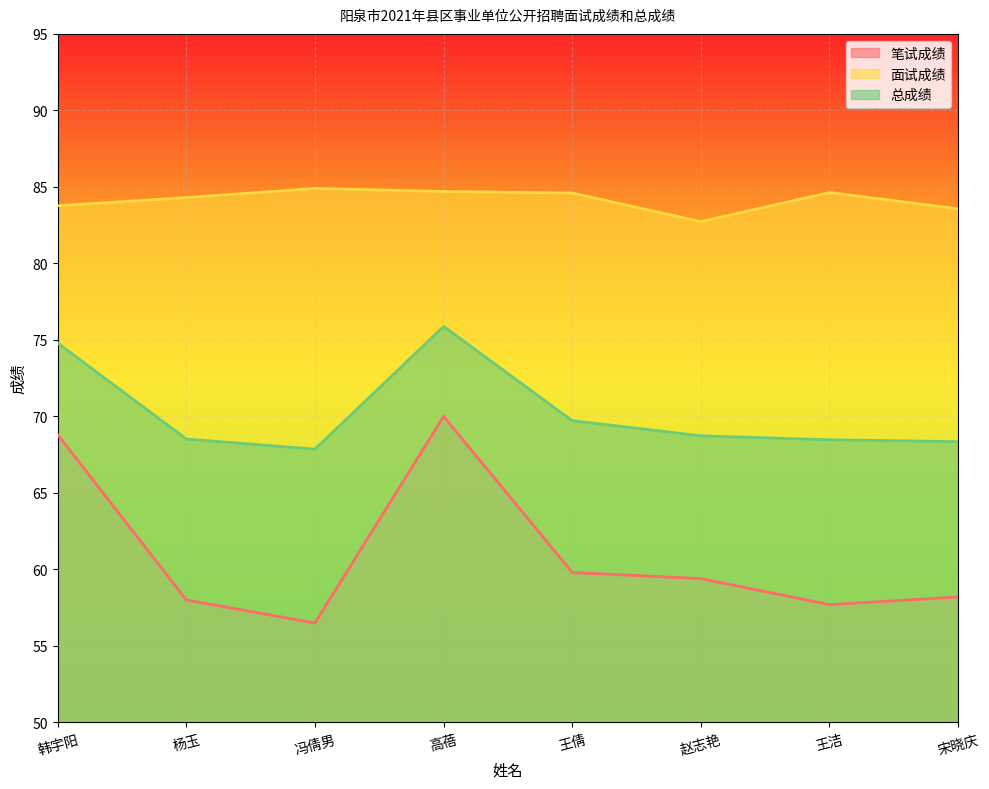

Reading left to right, list all the values displayed in this chart.

笔试成绩: 韩宇阳=68.8	杨玉=58.0	冯倩男=56.5	高蓓=70.0	王倩=59.8	赵志艳=59.4	王洁=57.7	宋晓庆=58.2
面试成绩: 韩宇阳=83.8	杨玉=84.3	冯倩男=84.9	高蓓=84.7	王倩=84.6	赵志艳=82.7	王洁=84.6	宋晓庆=83.6
总成绩: 韩宇阳=74.8	杨玉=68.5	冯倩男=67.9	高蓓=75.9	王倩=69.7	赵志艳=68.7	王洁=68.5	宋晓庆=68.3